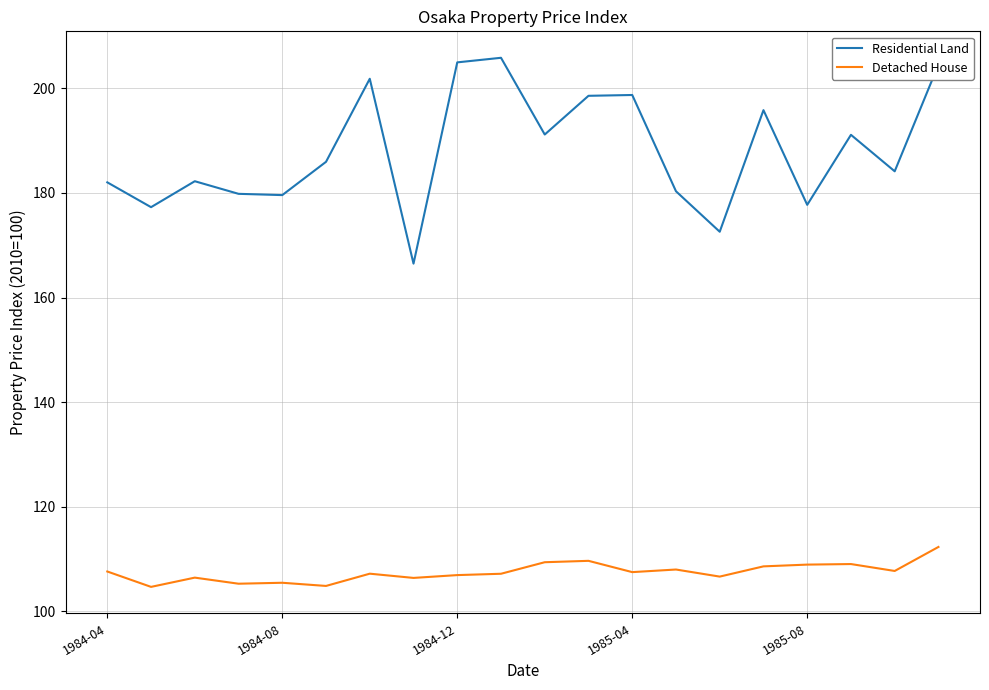

True or false: Detached House and Residential Land cross at least once.

False